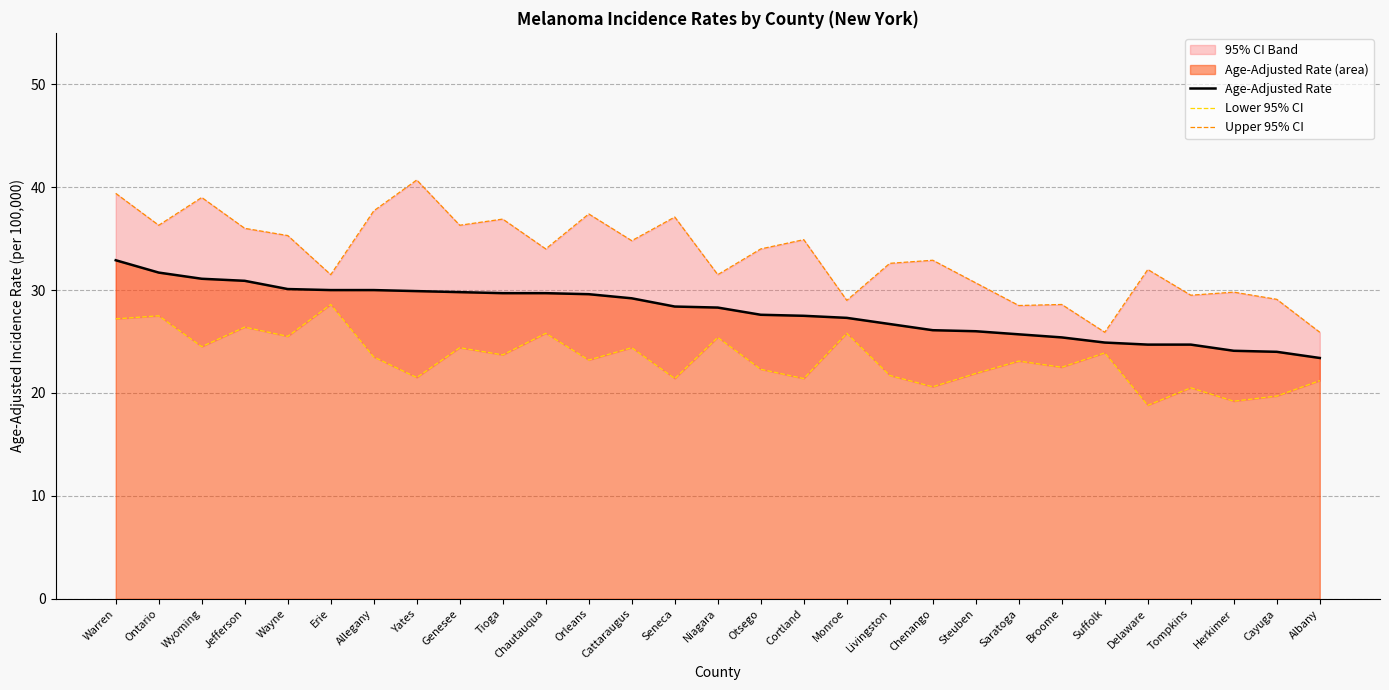

Read the Age-Adjusted Rate value at Niagara.

28.3